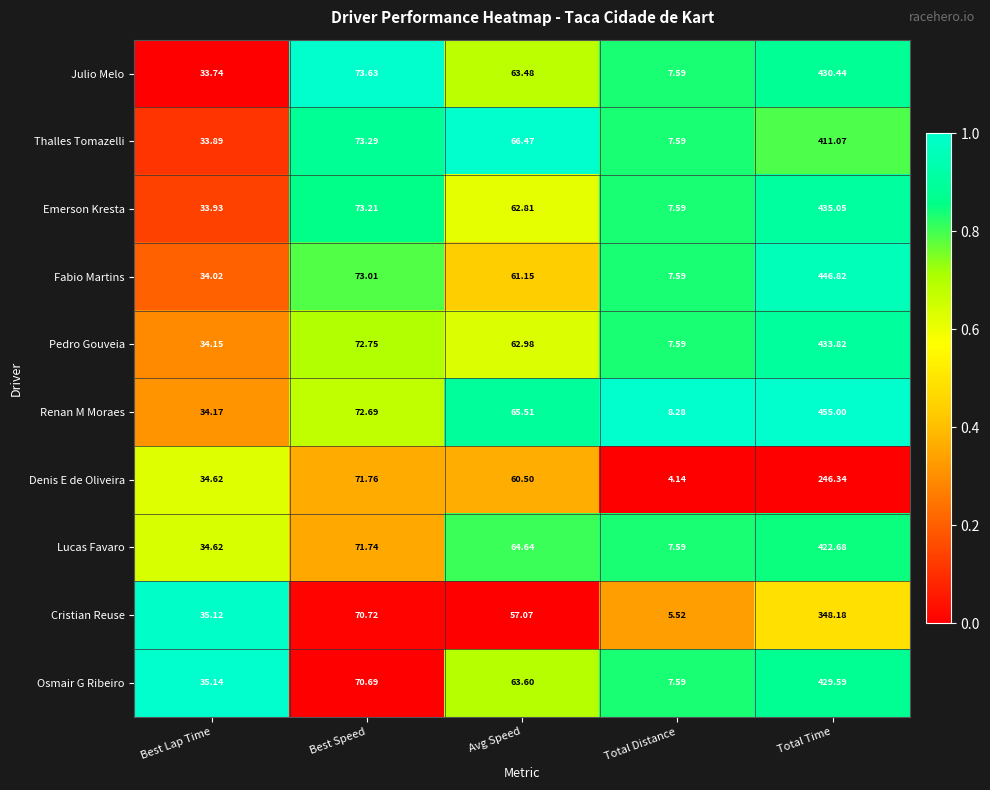

Which series has the largest range (max minus min)?

Renan M Moraes